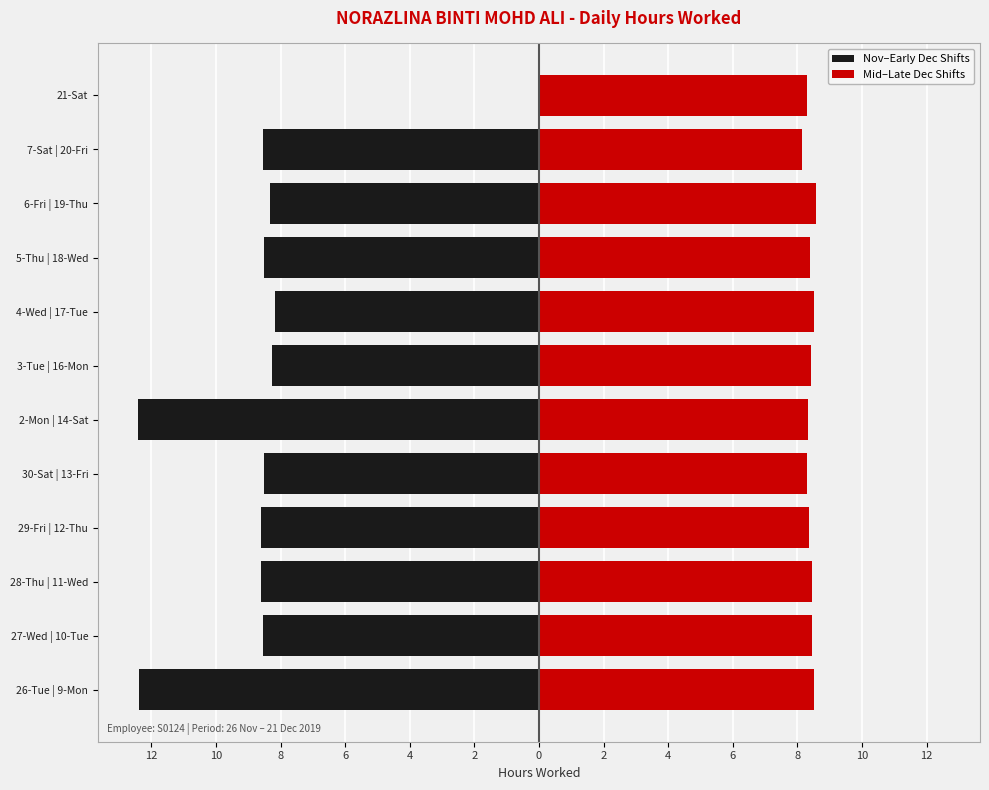

What is the spread (max minus min) of values at 28-Thu | 11-Wed?

17.1